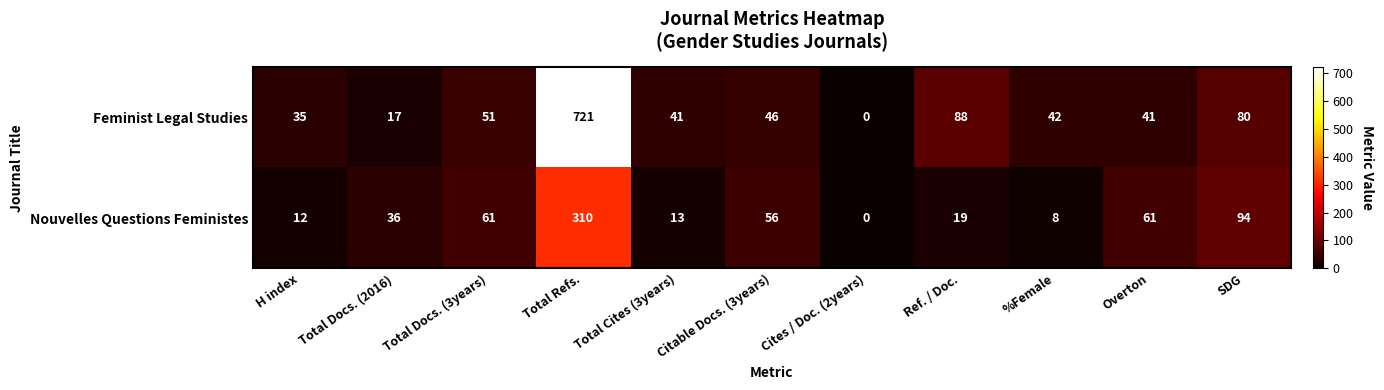

At which label is Feminist Legal Studies closest to 360?

Ref. / Doc.